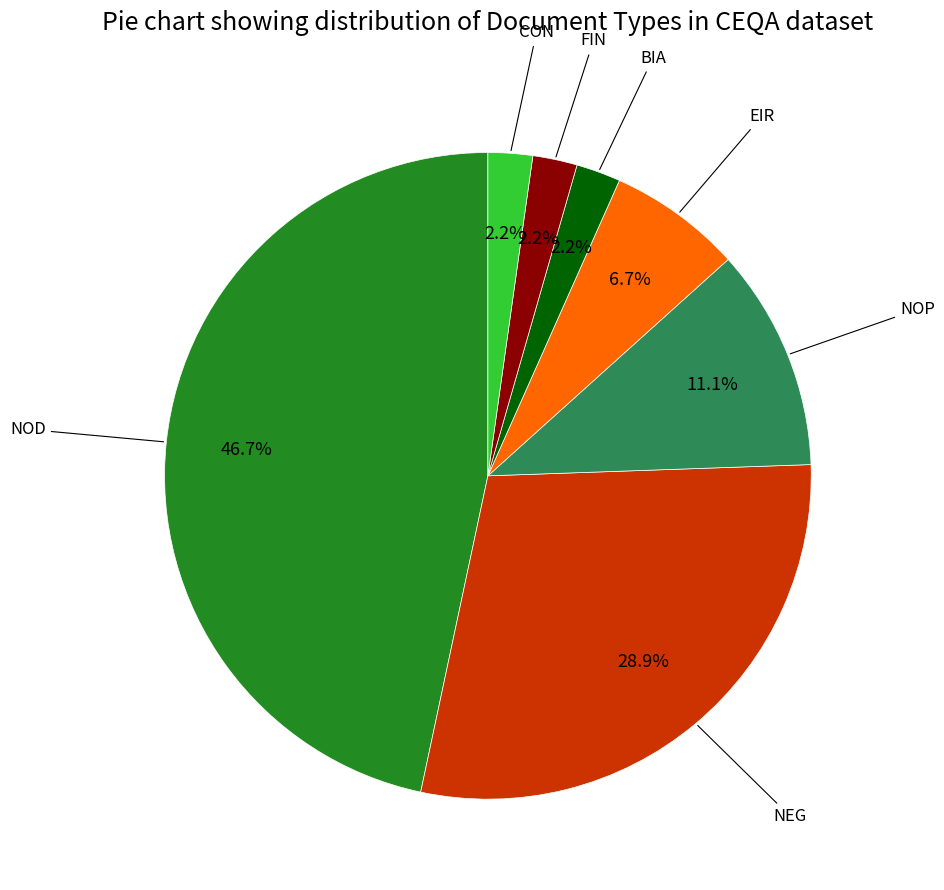

To the nearest percent, what percentage of the pie is NOP?

11%